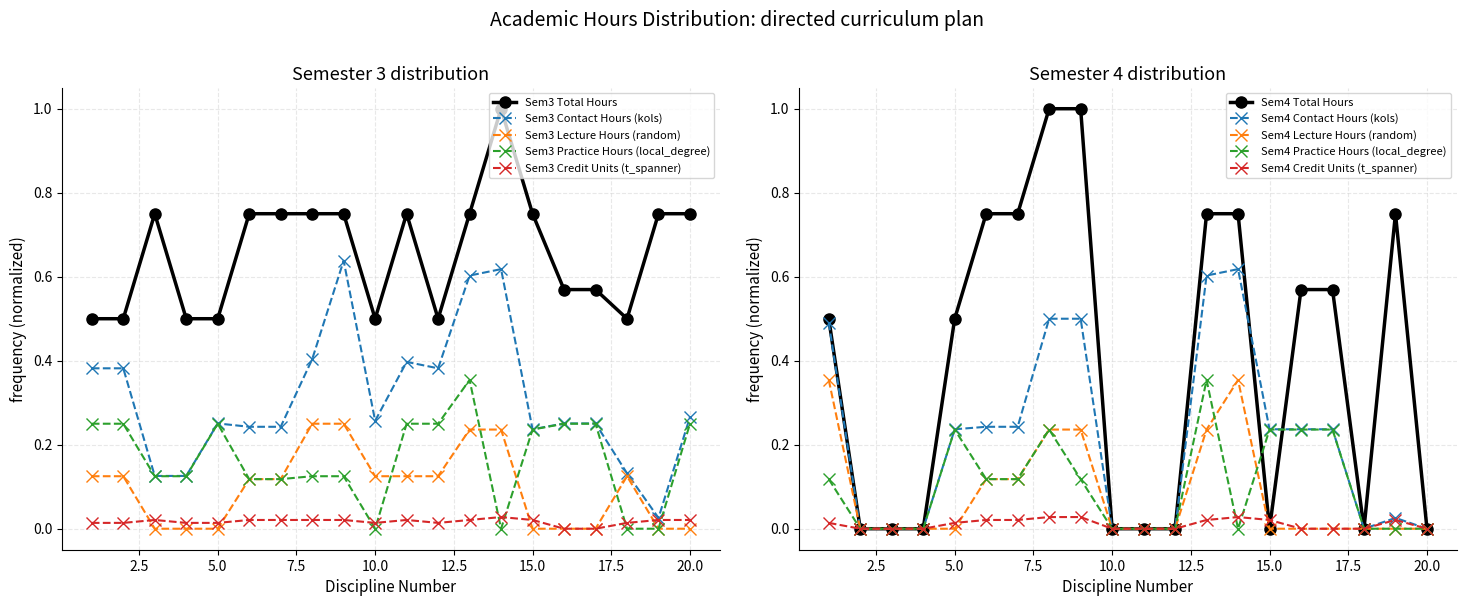

Which category has the lowest value in the Semester 3 Credit Units series?

16